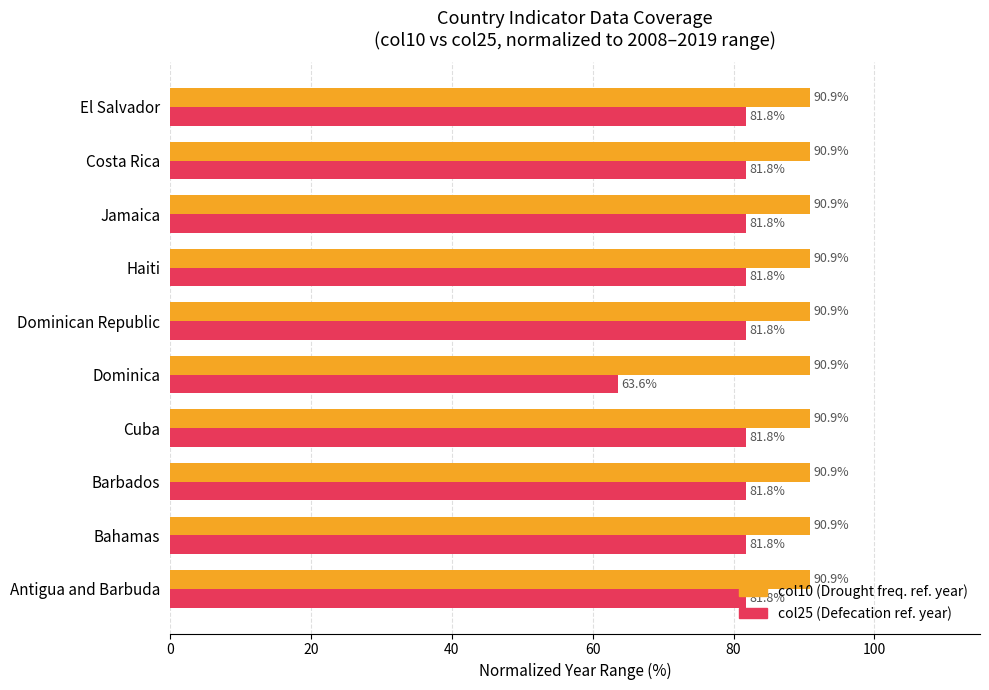

What is the smallest value displayed?

63.6